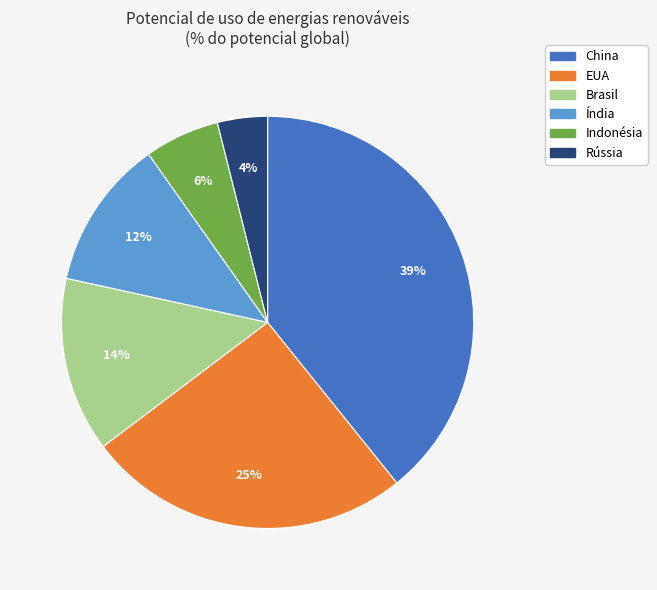

Count the number of slices in the pie.

6